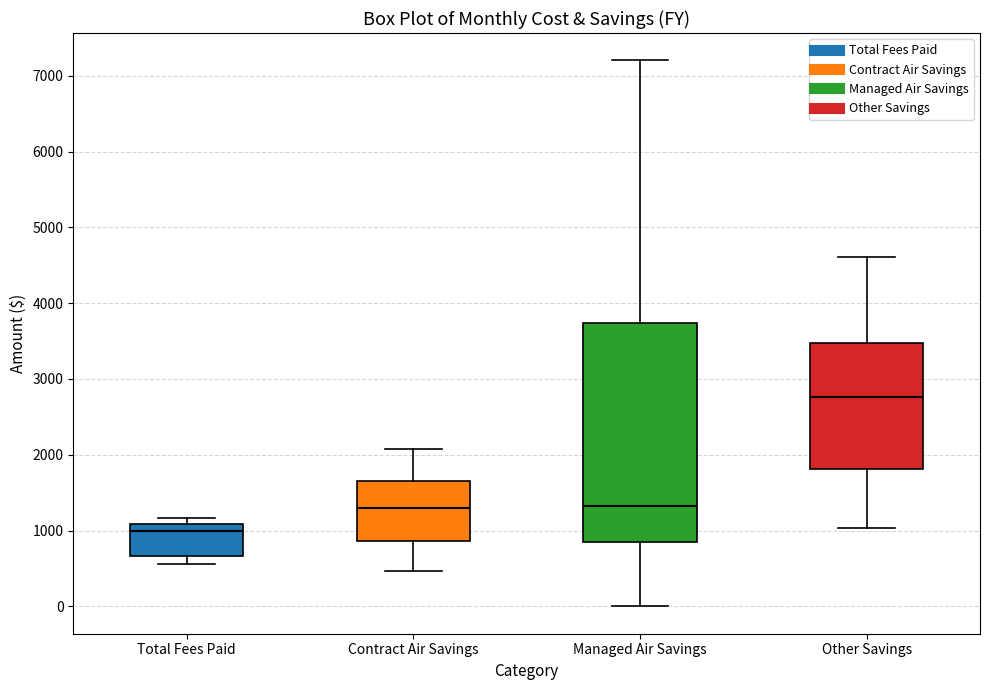

Reading left to right, transcribe this box plot: for each box, give where its median line is, the range the box spans, and where its two whiskers end, as read against the y-axis. The values are not printed on the chart, so give them approximately, as read against the axis.

Total Fees Paid: median 1000, box 700 to 1100, whiskers 600 to 1200
Contract Air Savings: median 1300, box 900 to 1600, whiskers 500 to 2100
Managed Air Savings: median 1300, box 800 to 3700, whiskers 0 to 7200
Other Savings: median 2800, box 1800 to 3500, whiskers 1000 to 4600